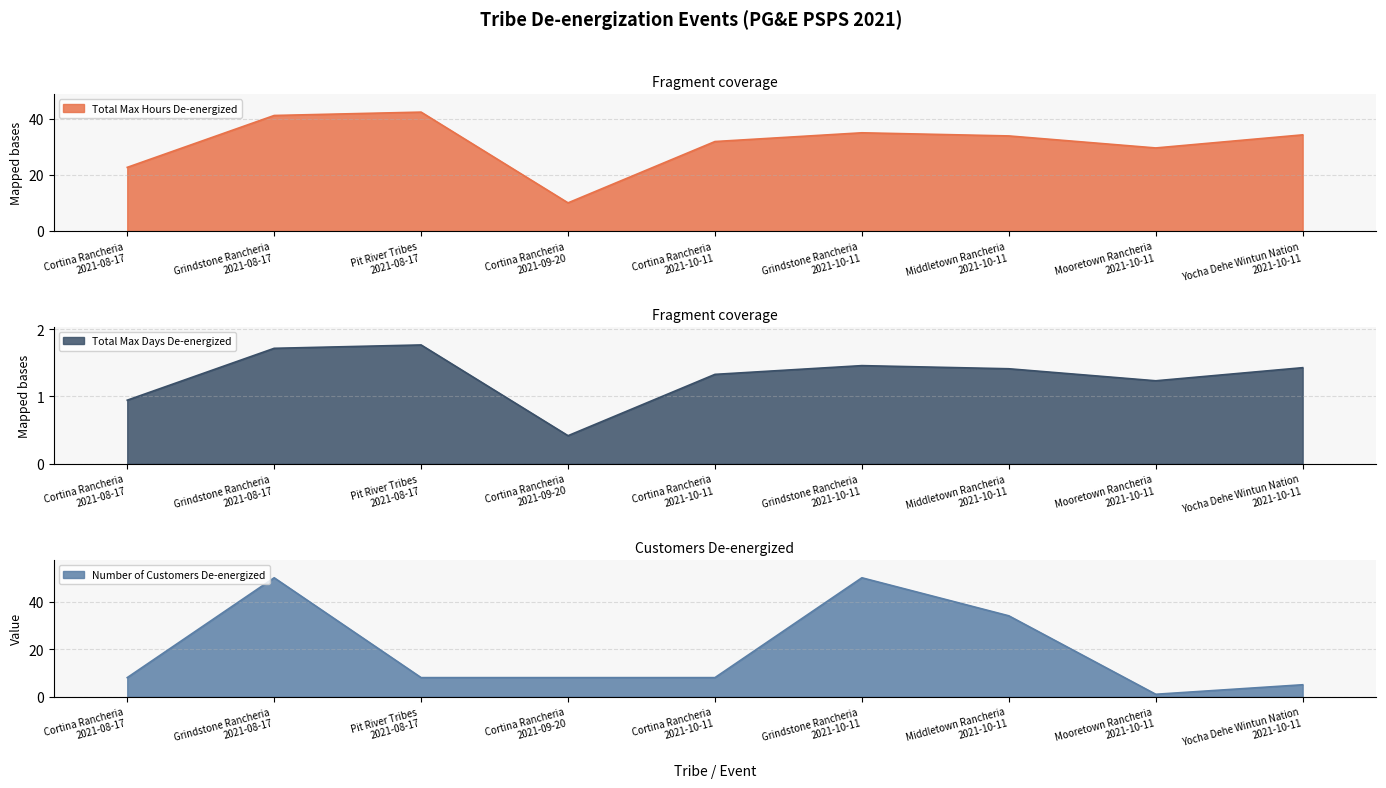

Reading left to right, list all the values displayed in this chart.

Total Max Hours De-energized: 22.7	41.1	42.3	10.0	31.9	35.0	33.9	29.6	34.2
Total Max Days De-energized: 0.9	1.7	1.8	0.4	1.3	1.5	1.4	1.2	1.4
Number of Customers De-energized: 8.0	50.0	8.0	8.0	8.0	50.0	34.0	1.0	5.0